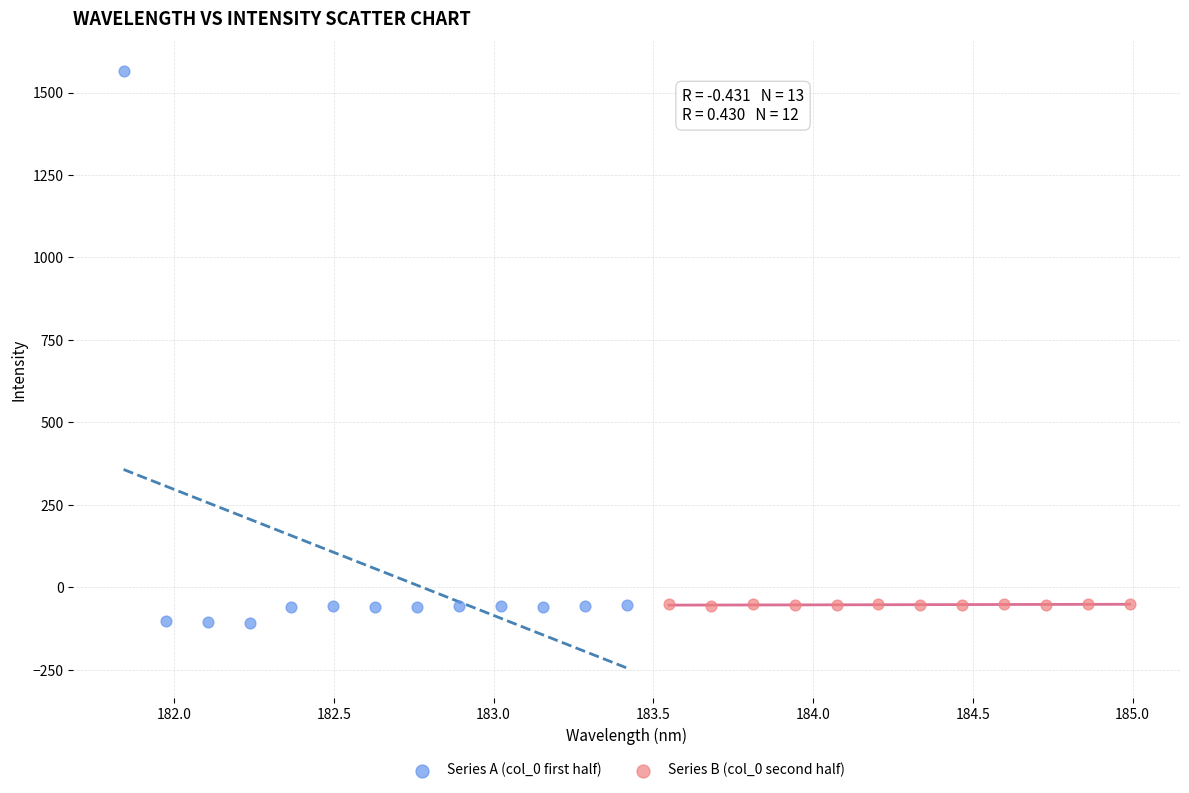

Which series has the largest Y range (max minus min)?

Series A (col_0 first half)